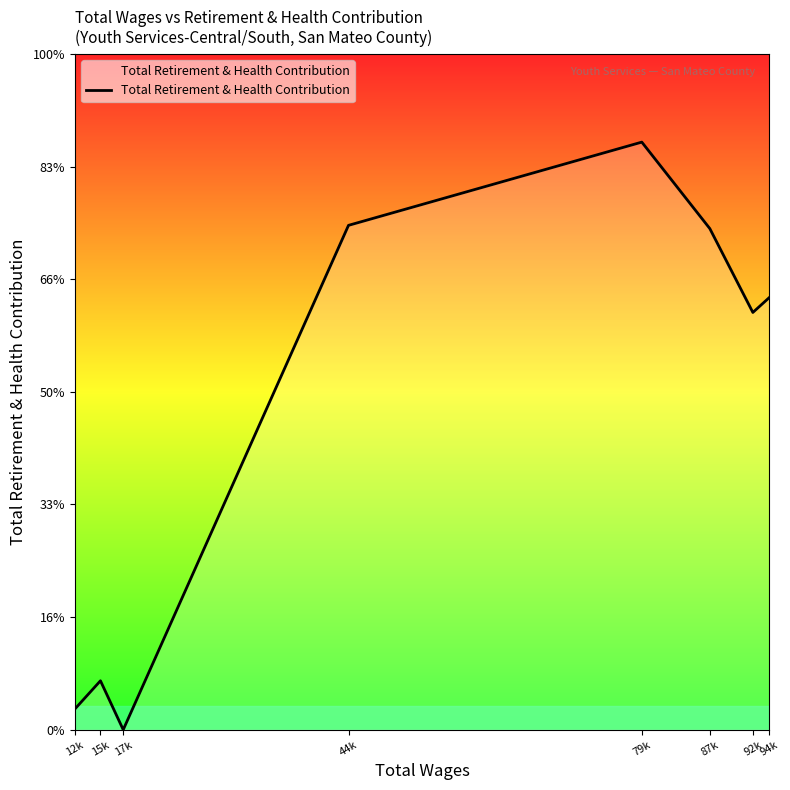

Between 87k and 17k, which is larger?

87k